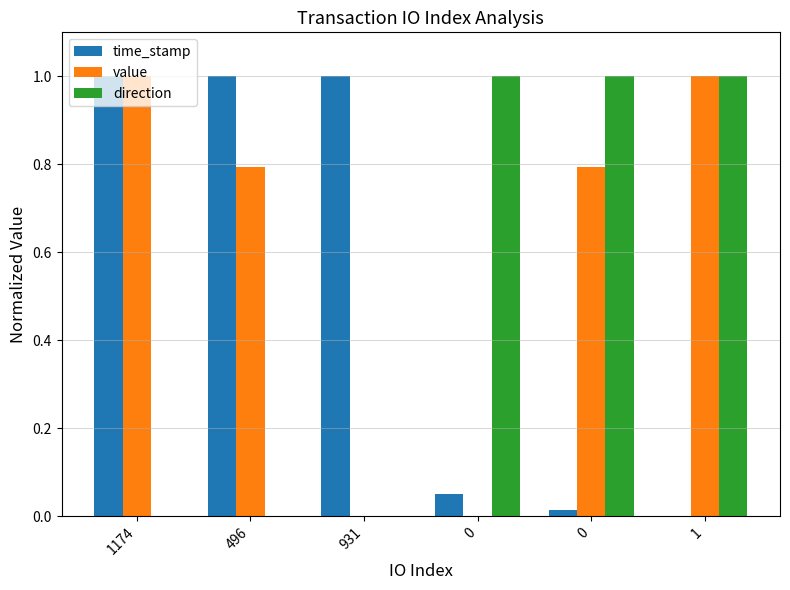

Are the bars grouped side by side (vs. stacked)?

Yes